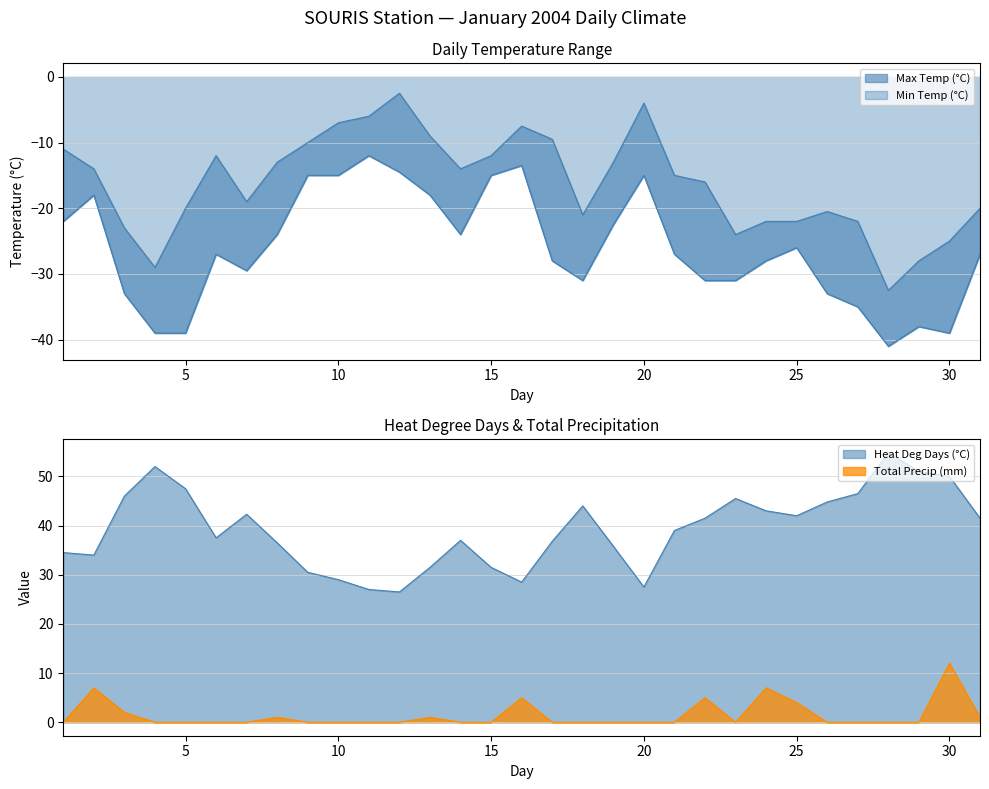

Reading right to left, what are all the values shown in this chart?

Max Temp (°C): 31=-20.0	30=-25.0	29=-28.0	28=-32.5	27=-22.0	26=-20.5	25=-22.0	24=-22.0	23=-24.0	22=-16.0	21=-15.0	20=-4.0	19=-13.0	18=-21.0	17=-9.5	16=-7.5	15=-12.0	14=-14.0	13=-9.0	12=-2.5	11=-6.0	10=-7.0	09=-10.0	08=-13.0	07=-19.0	06=-12.0	05=-20.0	04=-29.0	03=-23.0	02=-14.0	01=-11.0
Min Temp (°C): 31=-27.0	30=-39.0	29=-38.0	28=-41.0	27=-35.0	26=-33.0	25=-26.0	24=-28.0	23=-31.0	22=-31.0	21=-27.0	20=-15.0	19=-22.5	18=-31.0	17=-28.0	16=-13.5	15=-15.0	14=-24.0	13=-18.0	12=-14.5	11=-12.0	10=-15.0	09=-15.0	08=-24.0	07=-29.5	06=-27.0	05=-39.0	04=-39.0	03=-33.0	02=-18.0	01=-22.0
Heat Deg Days (°C): 31=41.5	30=50.0	29=51.0	28=54.8	27=46.5	26=44.8	25=42.0	24=43.0	23=45.5	22=41.5	21=39.0	20=27.5	19=35.8	18=44.0	17=36.8	16=28.5	15=31.5	14=37.0	13=31.5	12=26.5	11=27.0	10=29.0	09=30.5	08=36.5	07=42.3	06=37.5	05=47.5	04=52.0	03=46.0	02=34.0	01=34.5
Total Precip (mm): 31=1.0	30=12.0	29=0.0	28=0.0	27=0.0	26=0.0	25=4.0	24=7.0	23=0.0	22=5.0	21=0.0	20=0.0	19=0.0	18=0.0	17=0.0	16=5.0	15=0.0	14=0.0	13=1.0	12=0.0	11=0.0	10=0.0	09=0.0	08=1.0	07=0.0	06=0.0	05=0.0	04=0.0	03=2.0	02=7.0	01=0.0